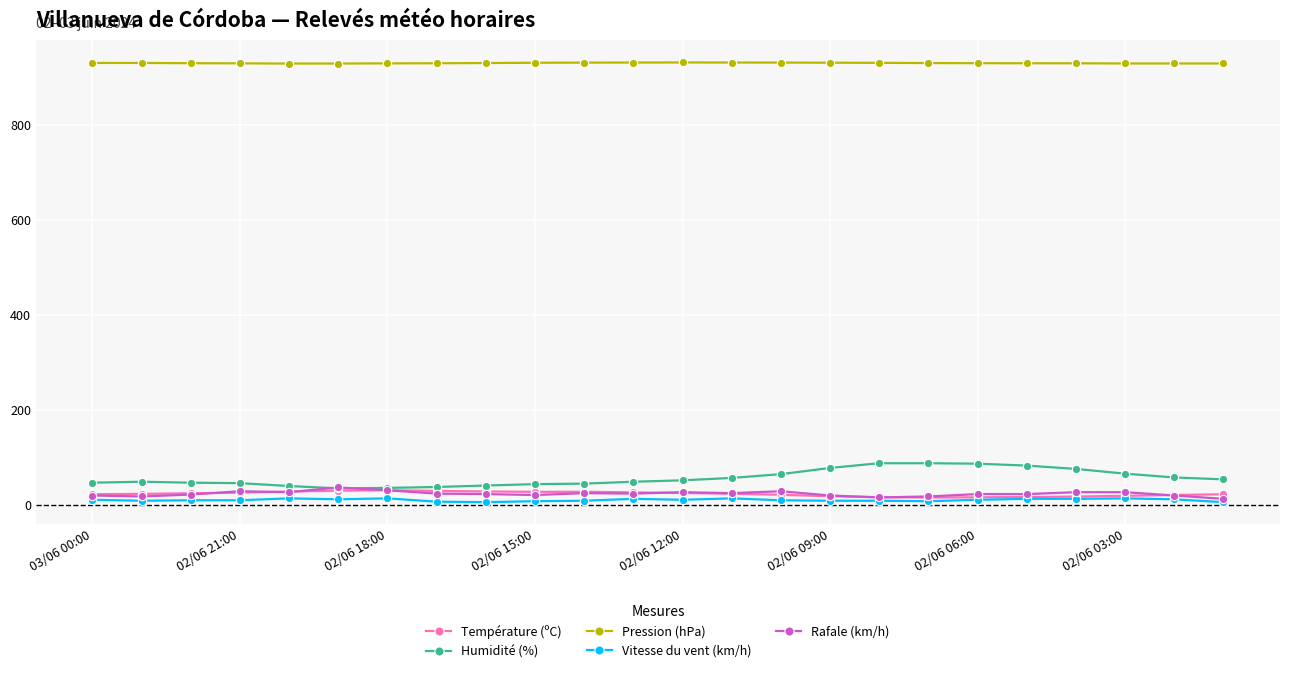

At how many categories does at least one series exceed 72?

24